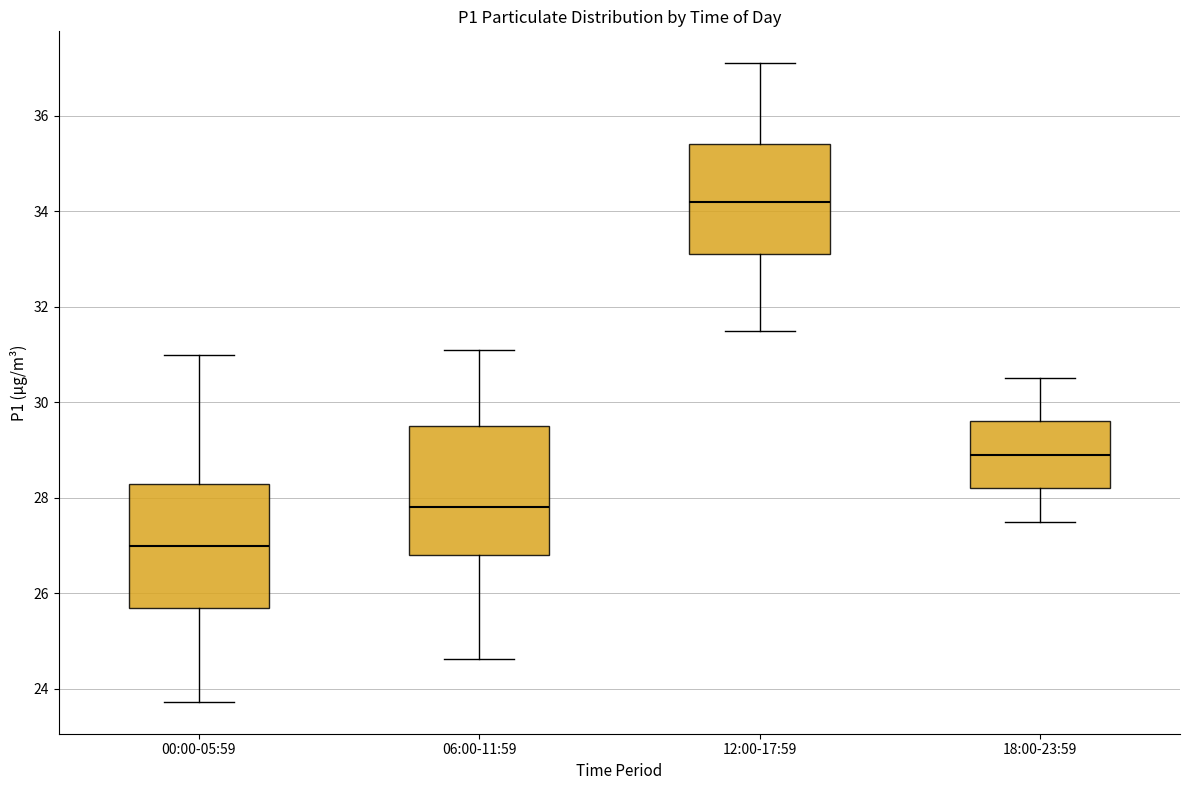

Where is the lower edge of the box for 00:00-05:59 on the y-axis? The values are not printed on the chart, so give them approximately, as read against the axis.

25.8